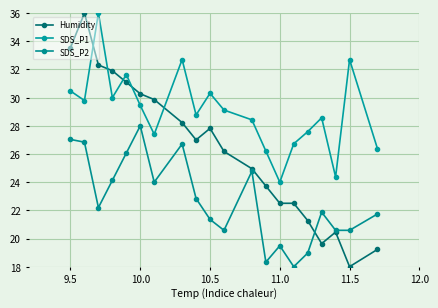

What are all the series names shown in the legend?

Humidity, SDS_P1, SDS_P2